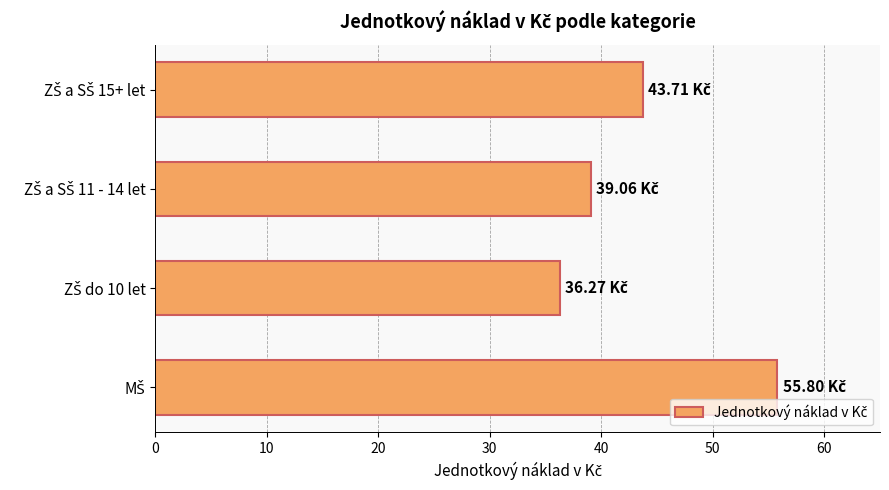

What is the difference between the maximum and minimum values?

19.5